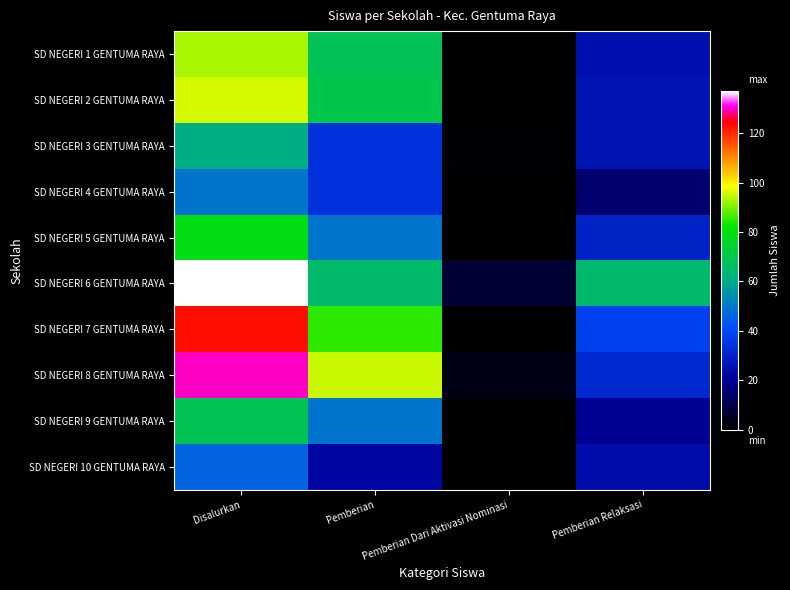

At Pemberian, list the series in order from largest to smallest.

SD NEGERI 8 GENTUMA RAYA, SD NEGERI 7 GENTUMA RAYA, SD NEGERI 2 GENTUMA RAYA, SD NEGERI 1 GENTUMA RAYA, SD NEGERI 6 GENTUMA RAYA, SD NEGERI 5 GENTUMA RAYA, SD NEGERI 9 GENTUMA RAYA, SD NEGERI 3 GENTUMA RAYA, SD NEGERI 4 GENTUMA RAYA, SD NEGERI 10 GENTUMA RAYA